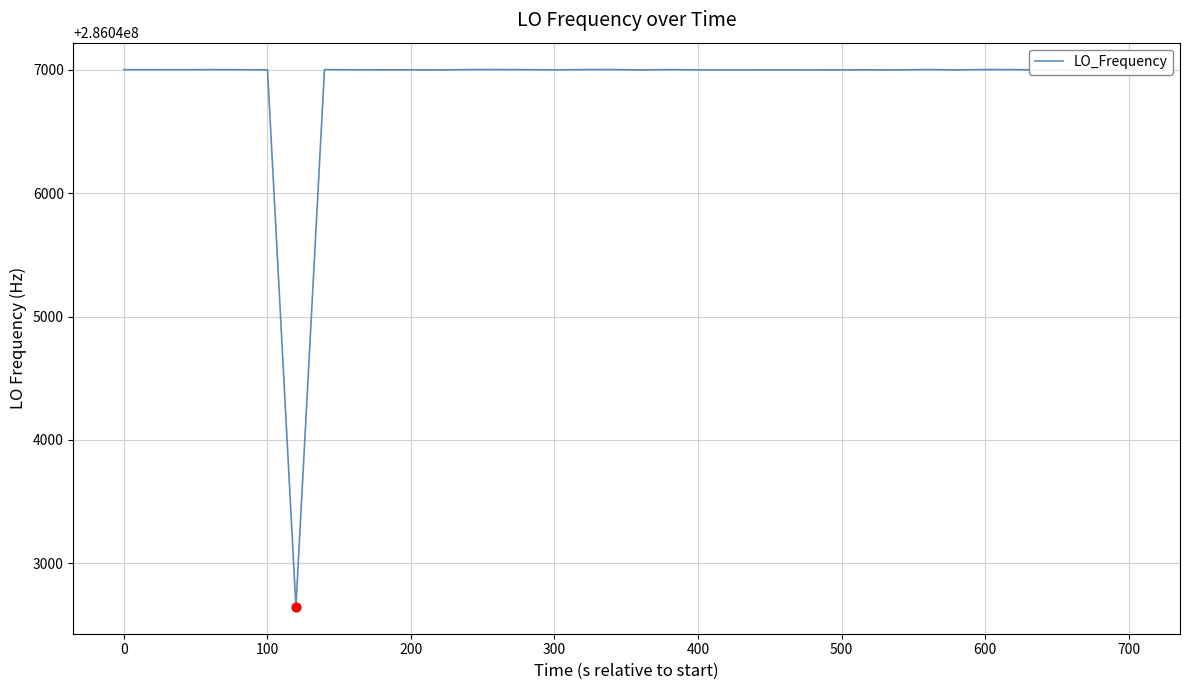

What is the greatest value displayed?

286047001.2